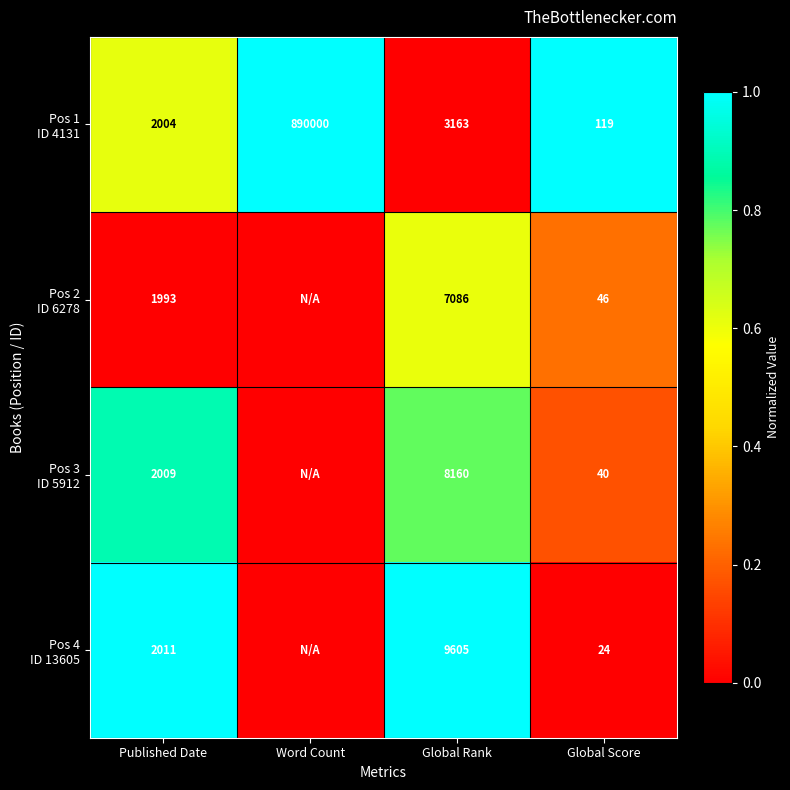

What is the spread (max minus min) of values at Published Date?

18